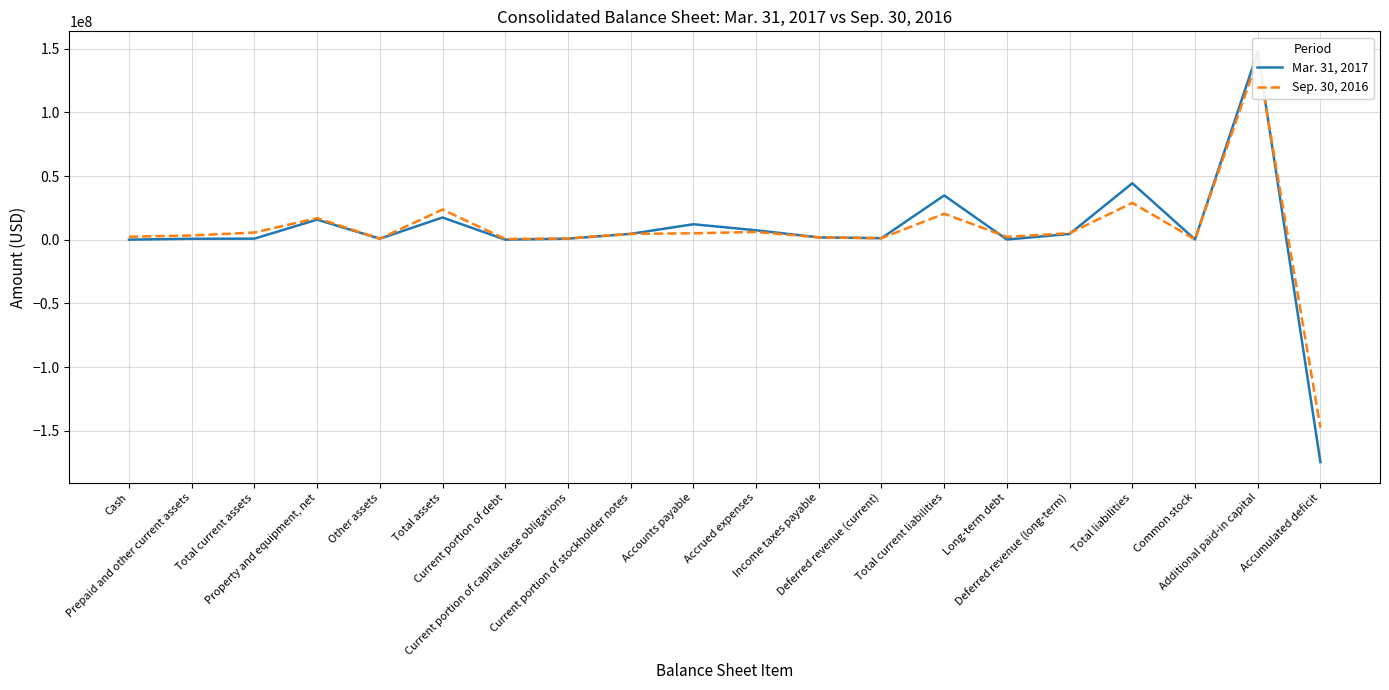

Read the Sep. 30, 2016 value at Total current liabilities, to the nearest 50.

20436850